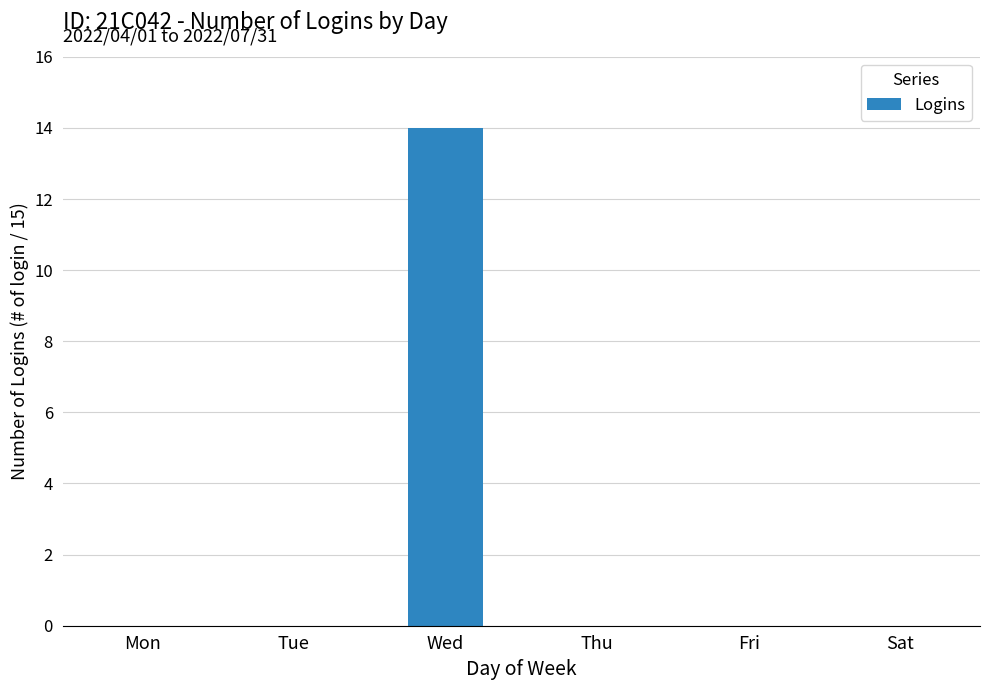

Reading left to right, transcribe all the data shown in this chart.

0	0	14	0	0	0